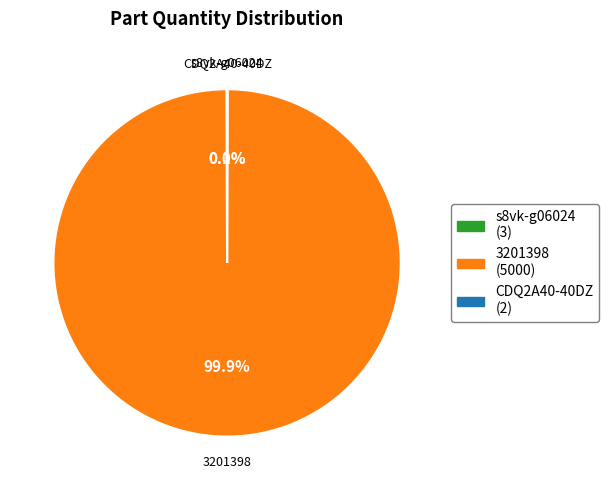

Is there a majority slice in this chart?

Yes